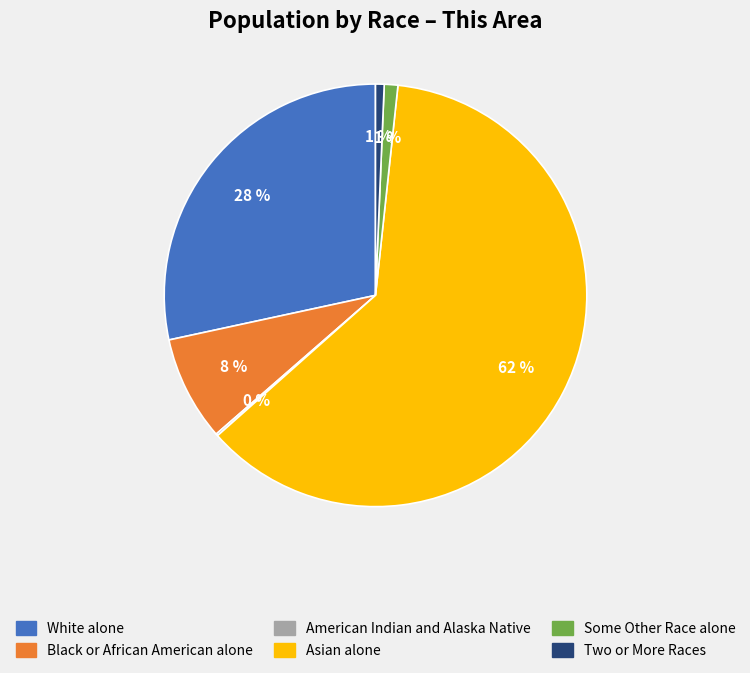

Is there any slice that represents more than half of the pie?

Yes